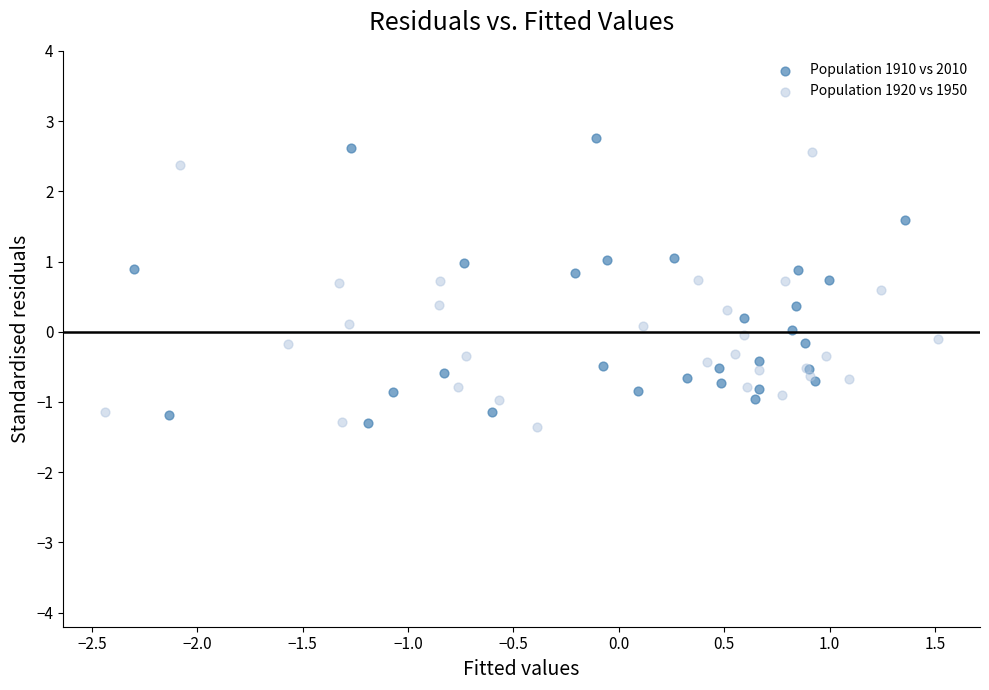

Which series reaches the maximum Y coordinate?

Population 1910 vs 2010